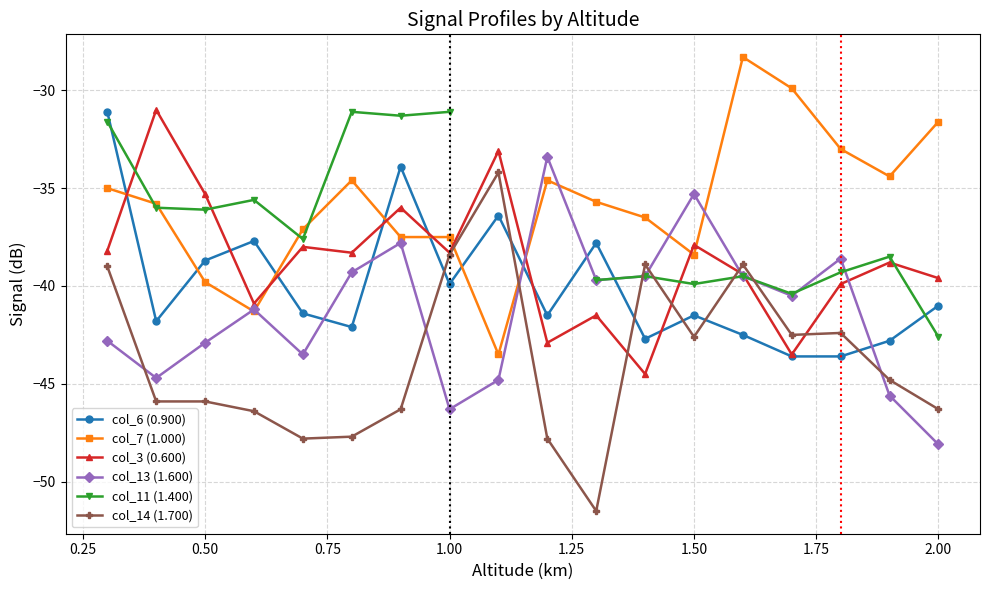

The col_7 (1.000) series shows -38.4 at 1.50. True or false?

True